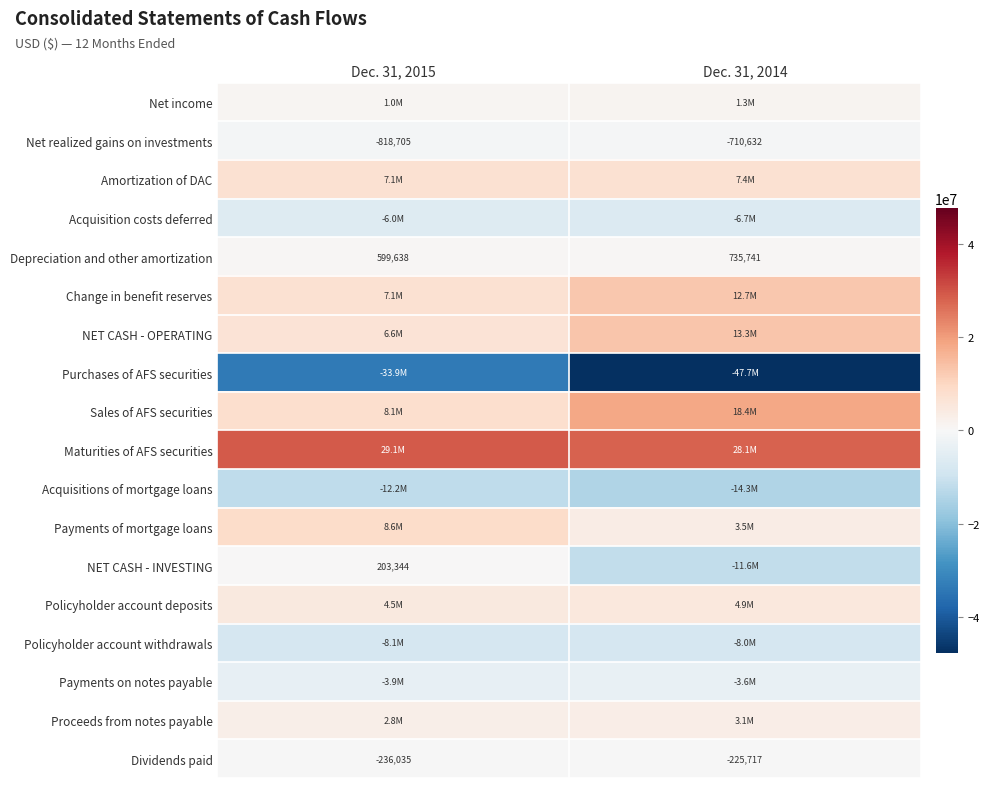

What value does the Dividends paid series have at Dec. 31, 2014, to the nearest 100?

-225700